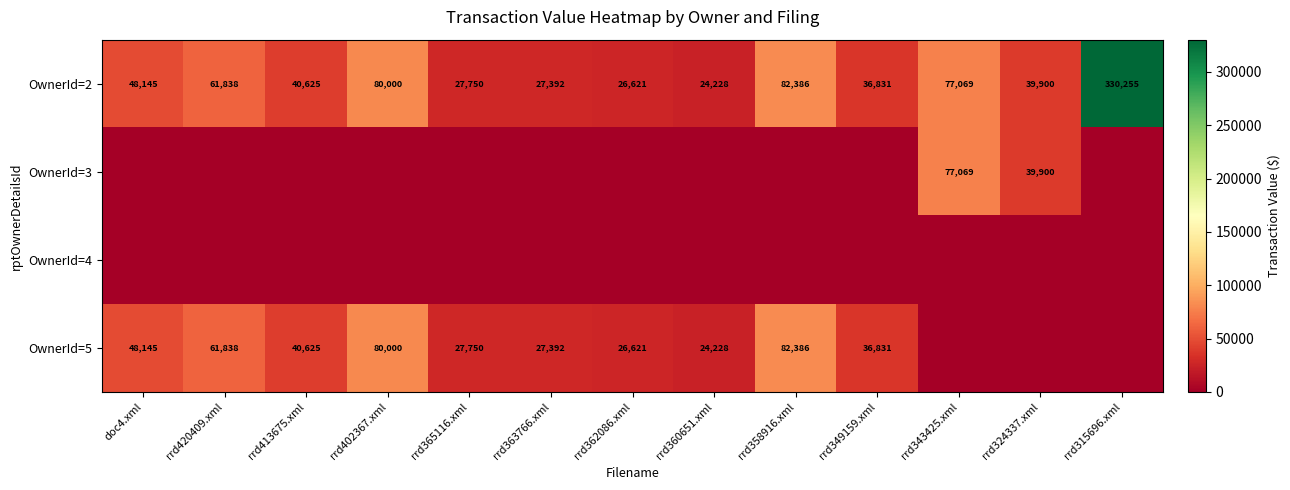

What is the difference between the OwnerId=2 values at rrd363766.xml and rrd349159.xml?

9439